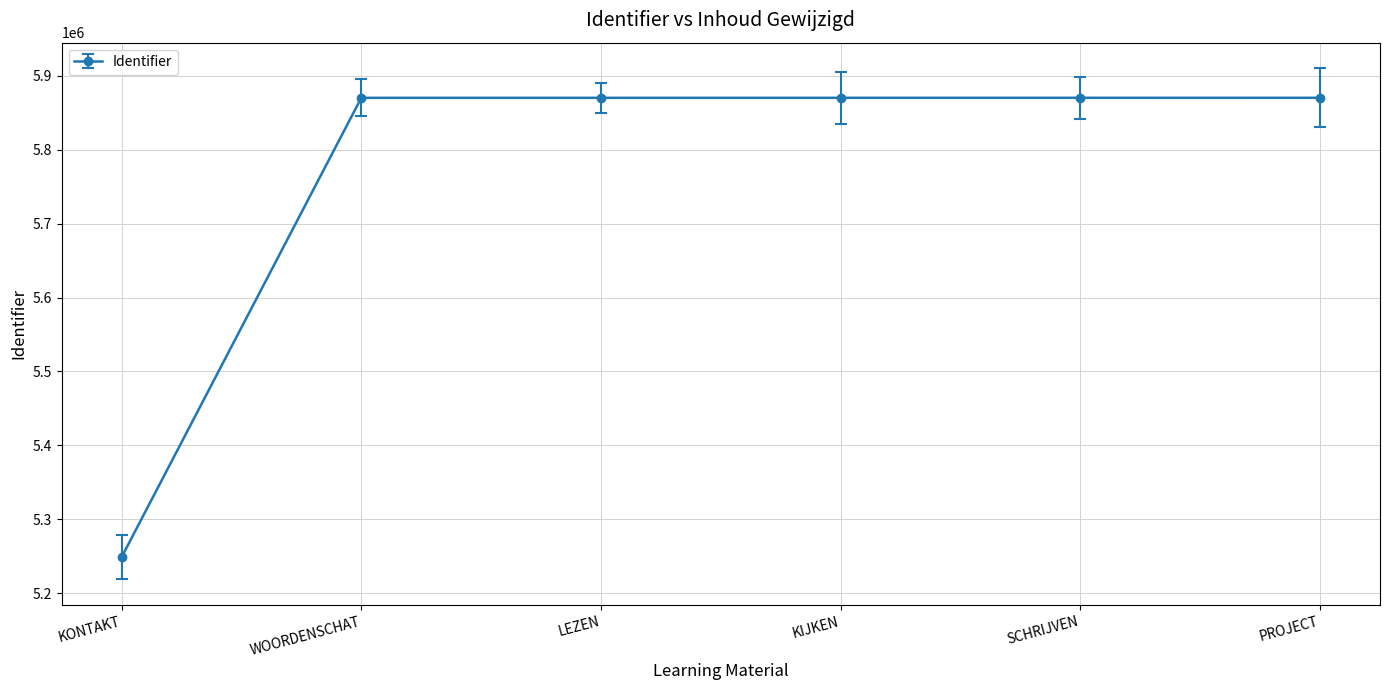

The chart shows a value of 5248769 at KONTAKT. True or false?

True